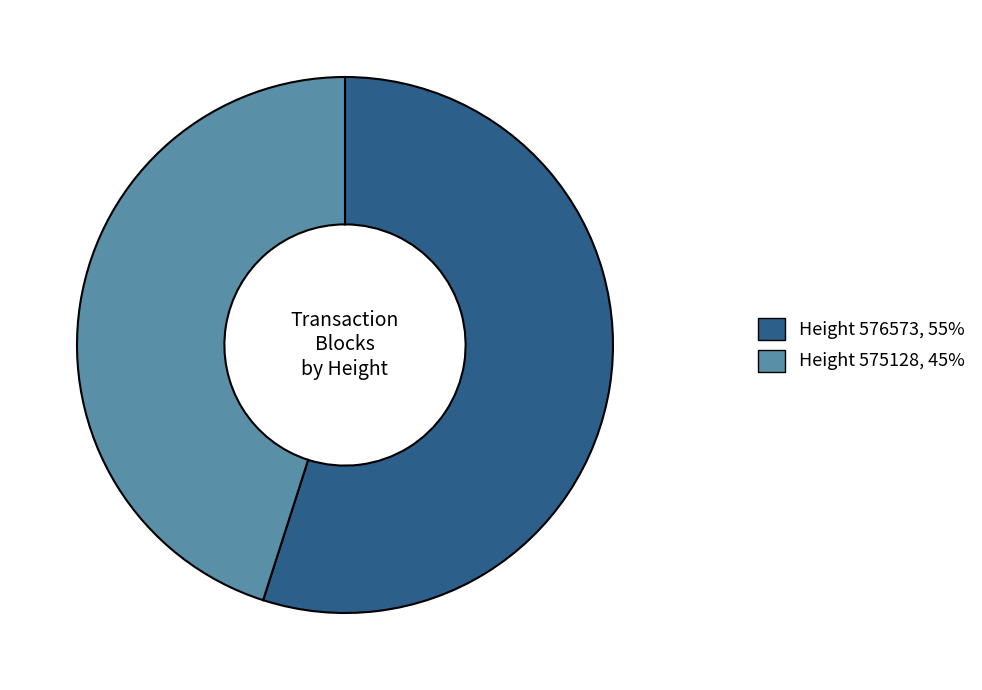

Does any single category account for the majority?

Yes